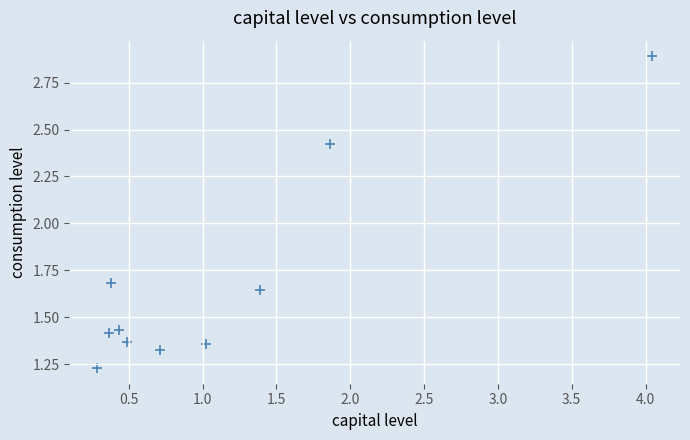

What is the range of Y values (max minus min)?

1.7